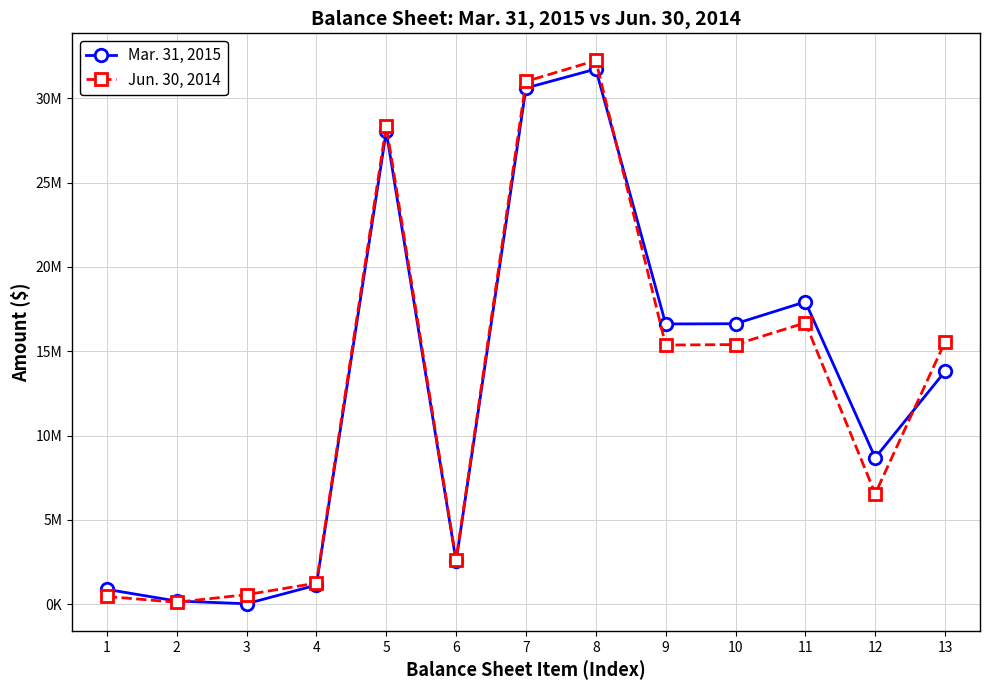

Which series has the largest range (max minus min)?

Jun. 30, 2014